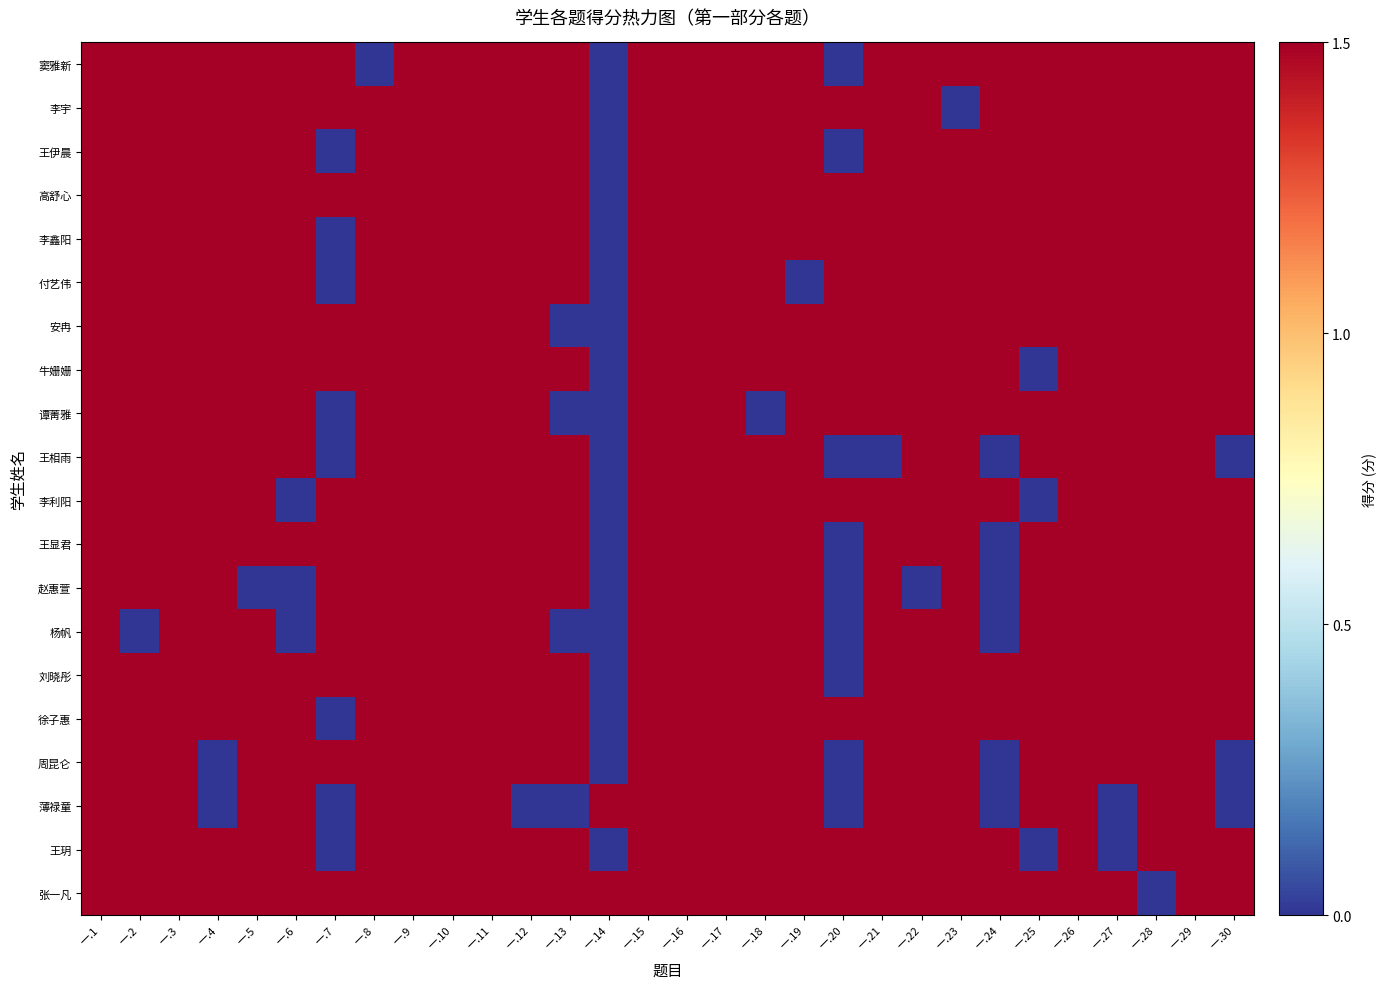

At which category does the chart reach its peak across all series?

一.1